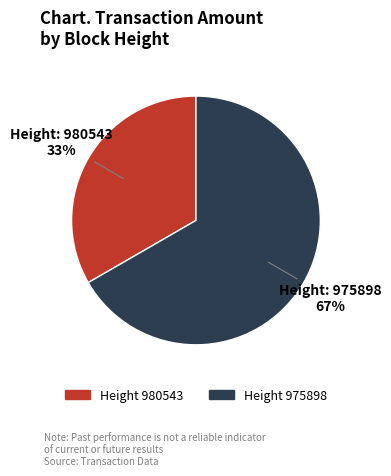

Is there any slice that represents more than half of the pie?

Yes